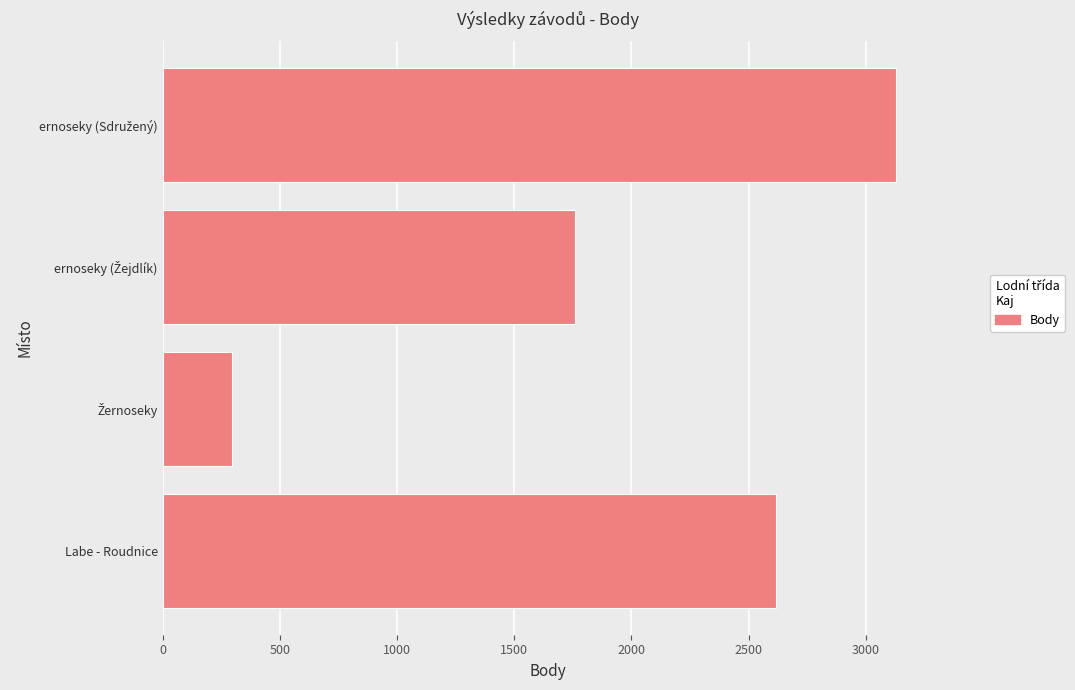

What is the smallest value displayed?

297